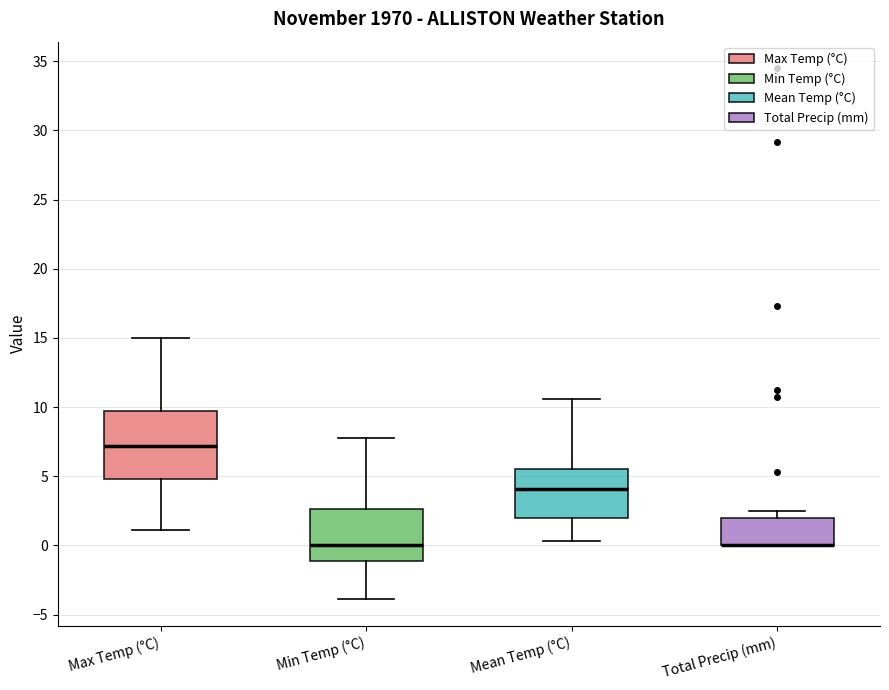

Which box is the tallest, from its lower edge to its upper edge?

Max Temp (°C)